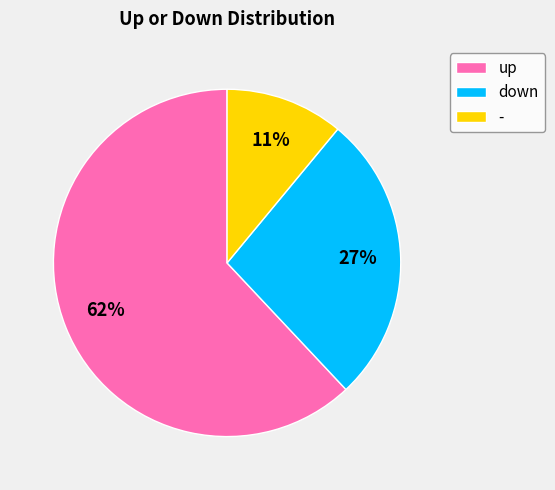

Rank the categories by value from highest to lowest.

up, down, -